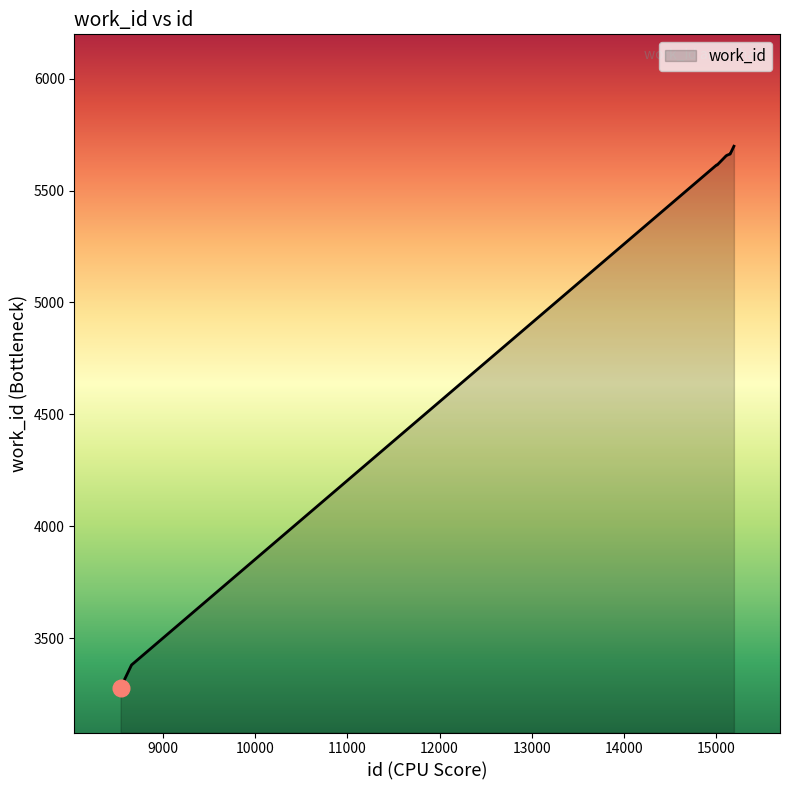

What is the maximum value shown in the chart?

5698